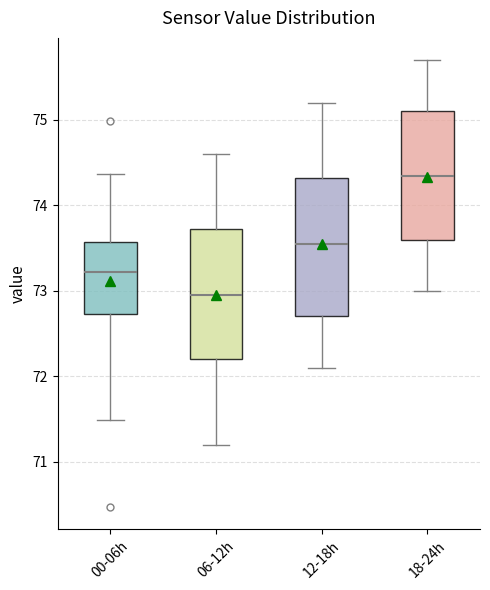

Which box is the tallest, from its lower edge to its upper edge?

12-18h